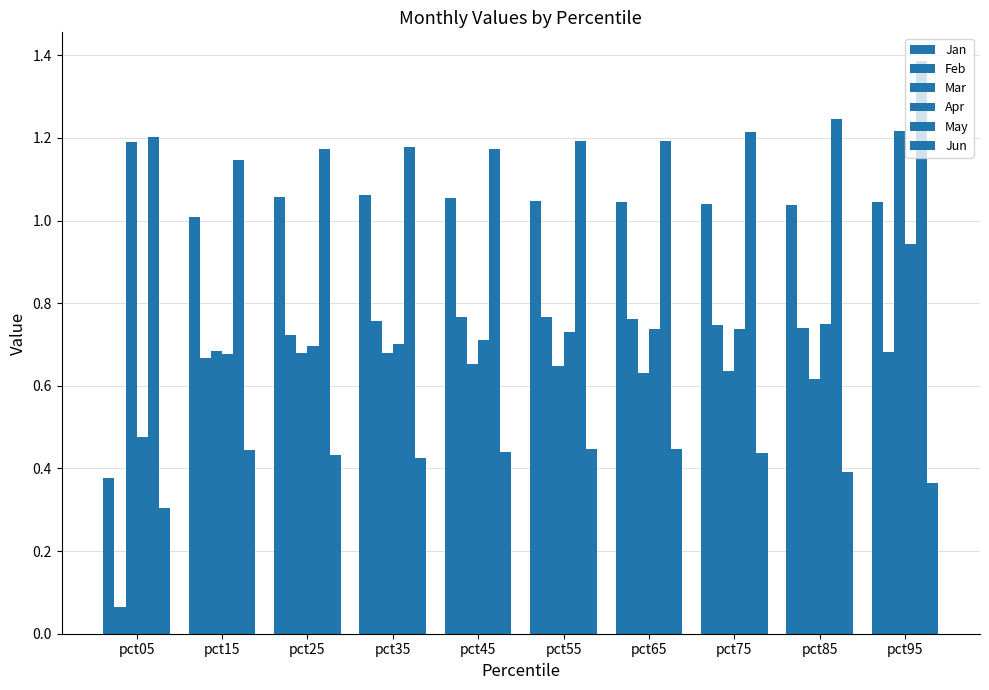

Which has a higher value, pct15 or pct35?

pct35